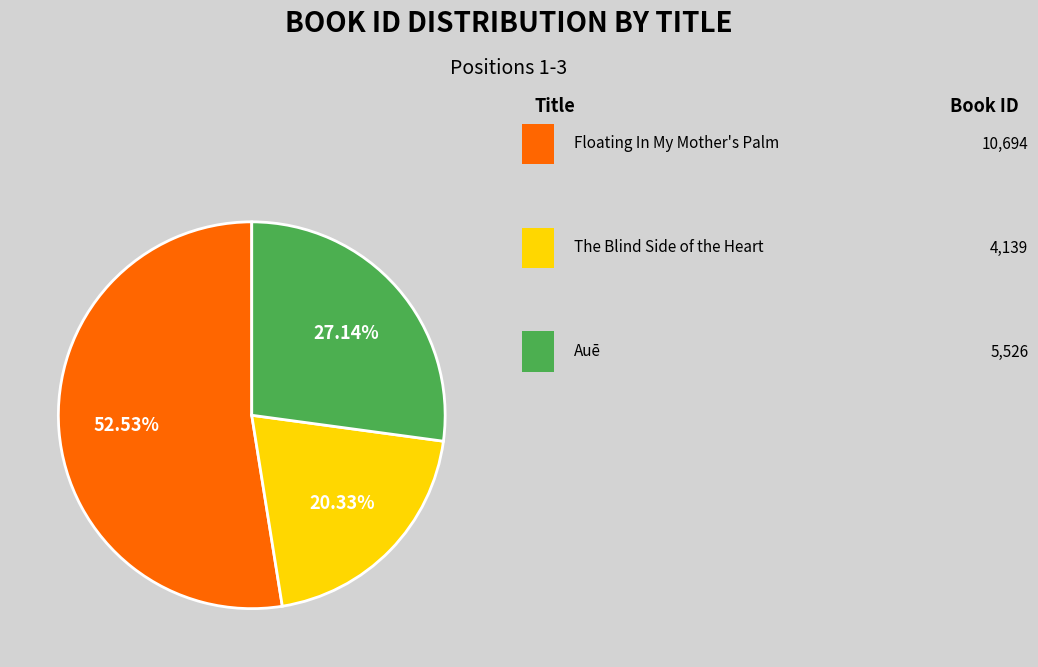

Is there a majority slice in this chart?

Yes